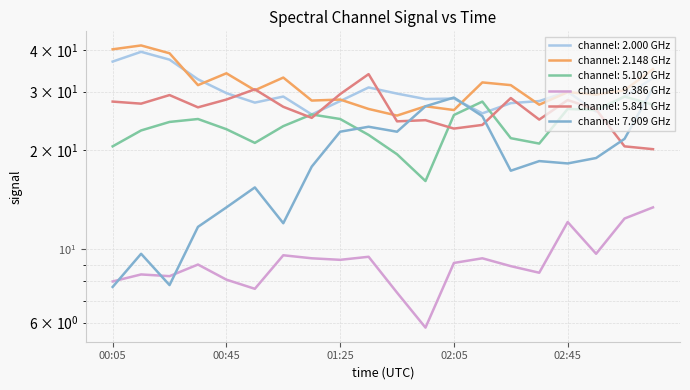

How many values in the 5.841 series exceed 27?

9